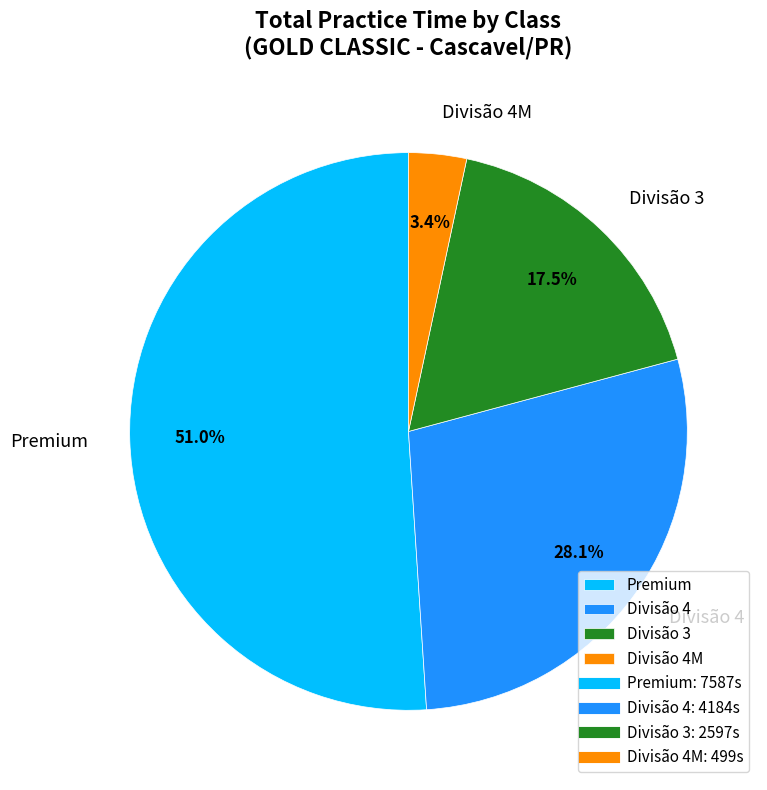

Combined, what portion of the pie is Divisão 4M and Premium?

54.4%